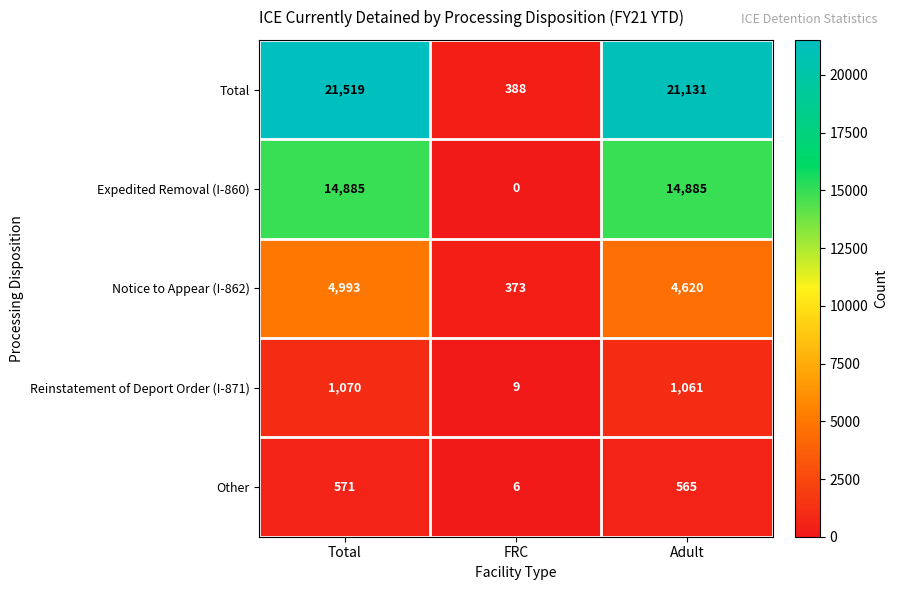

Which series has the largest total across all categories?

Total